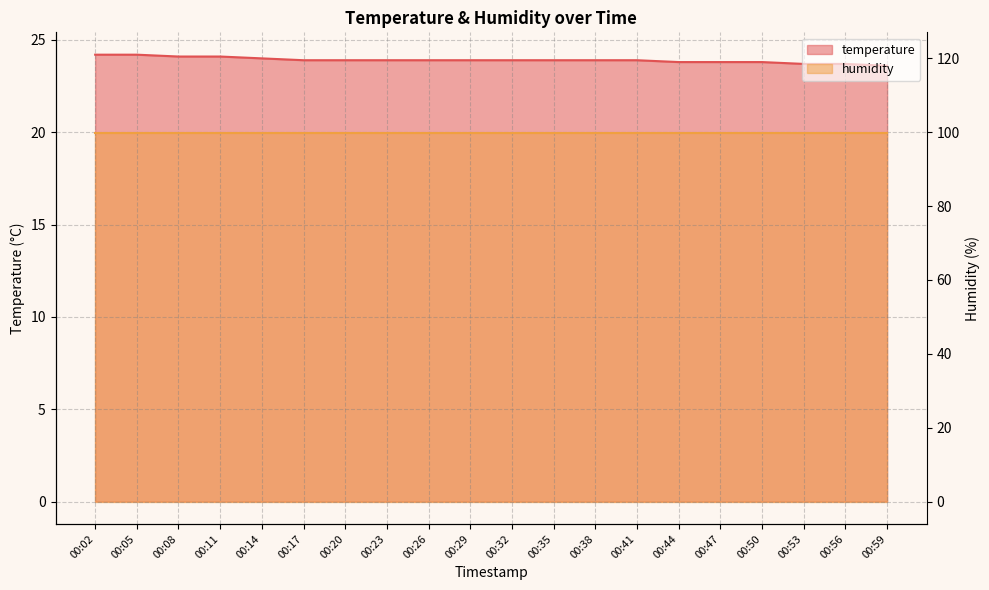

Does the chart have visible grid lines?

Yes